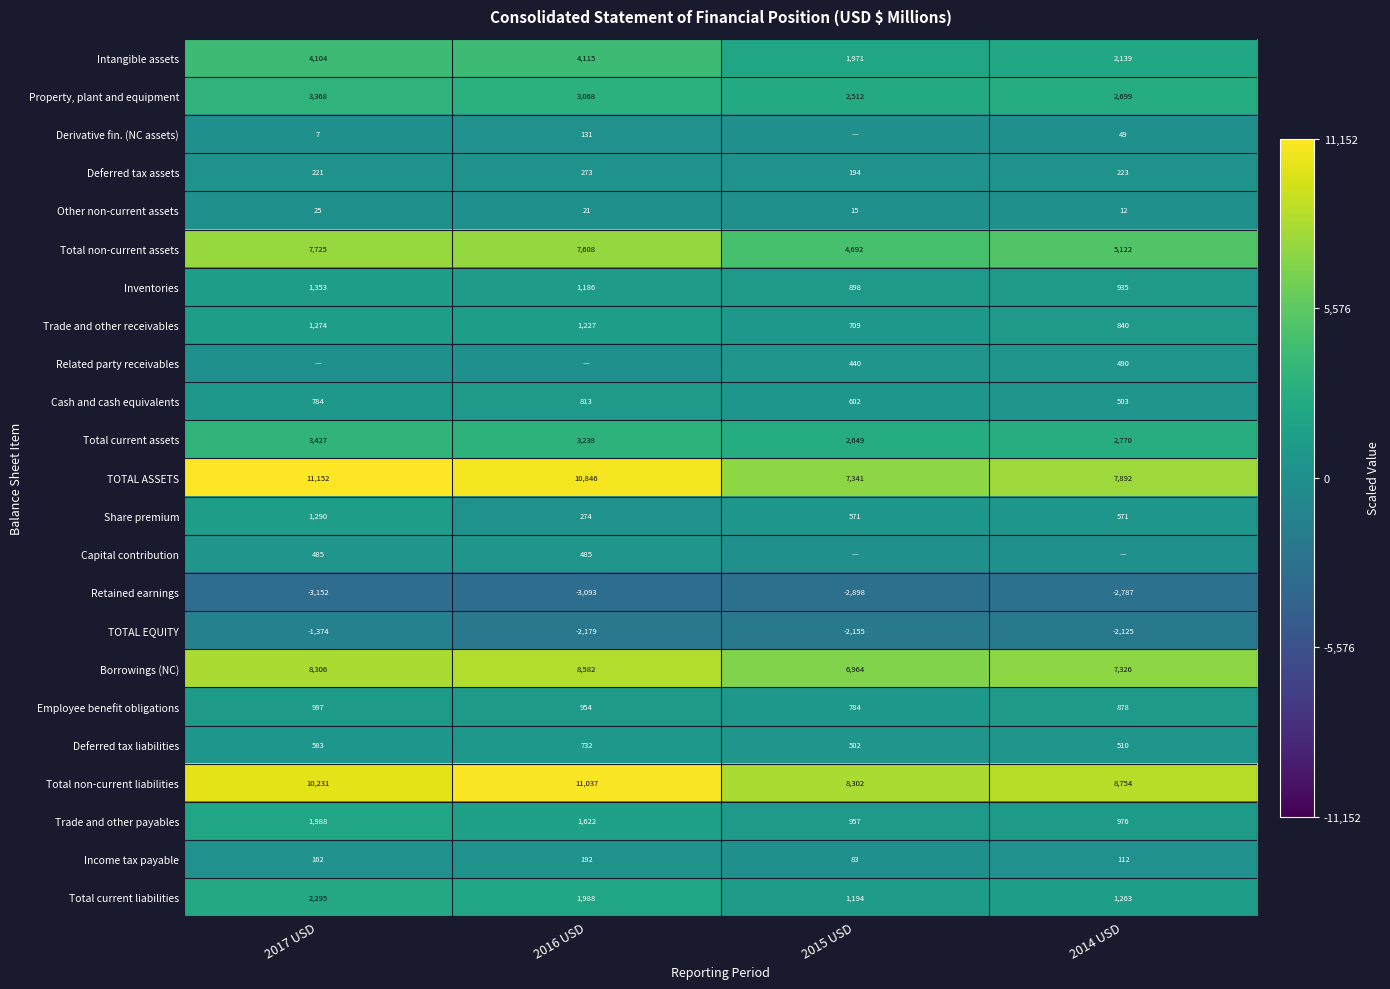

What is the difference between the Deferred tax assets values at 2016 USD and 2015 USD?

79.0